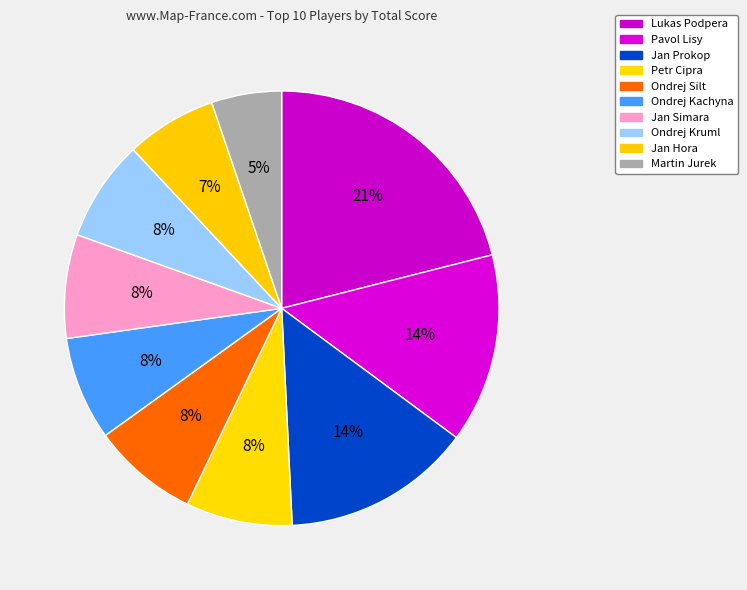

Is there any slice that represents more than half of the pie?

No